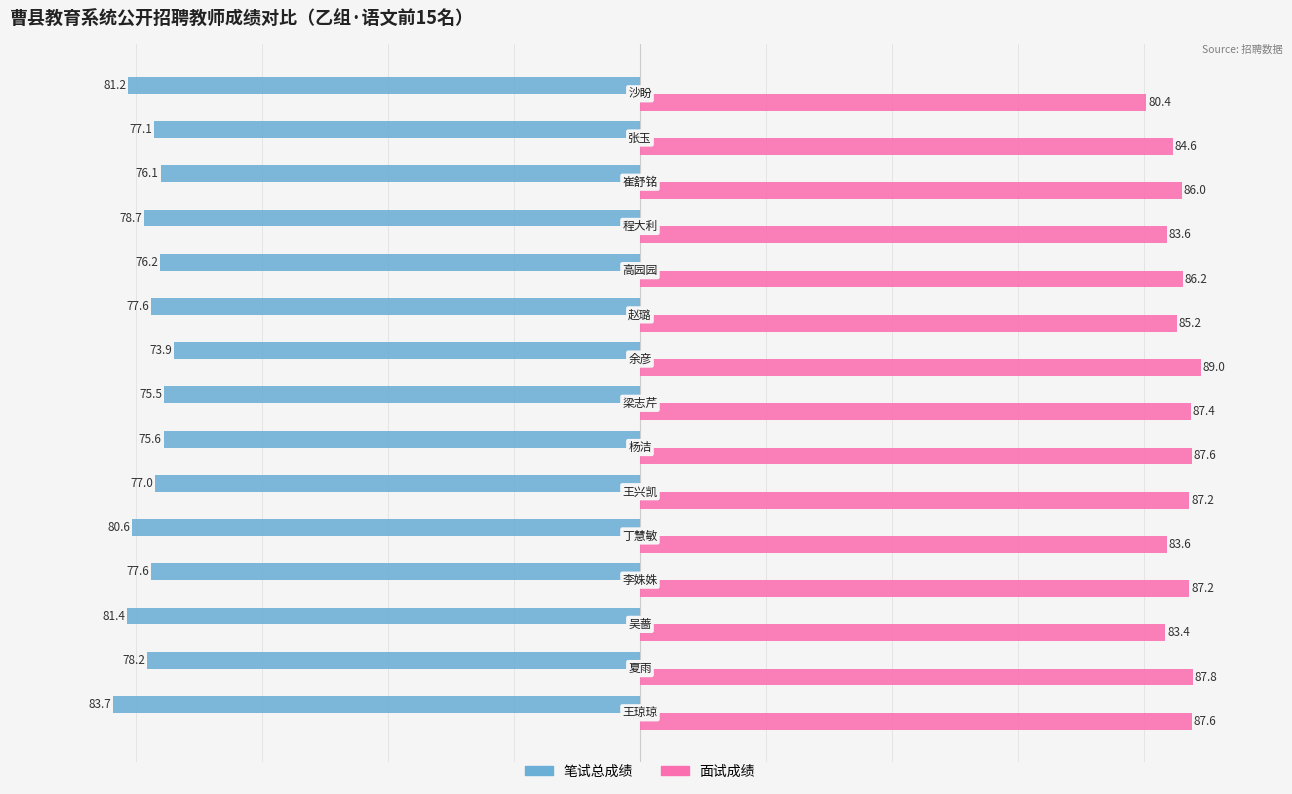

What is the greatest value displayed?

89.0